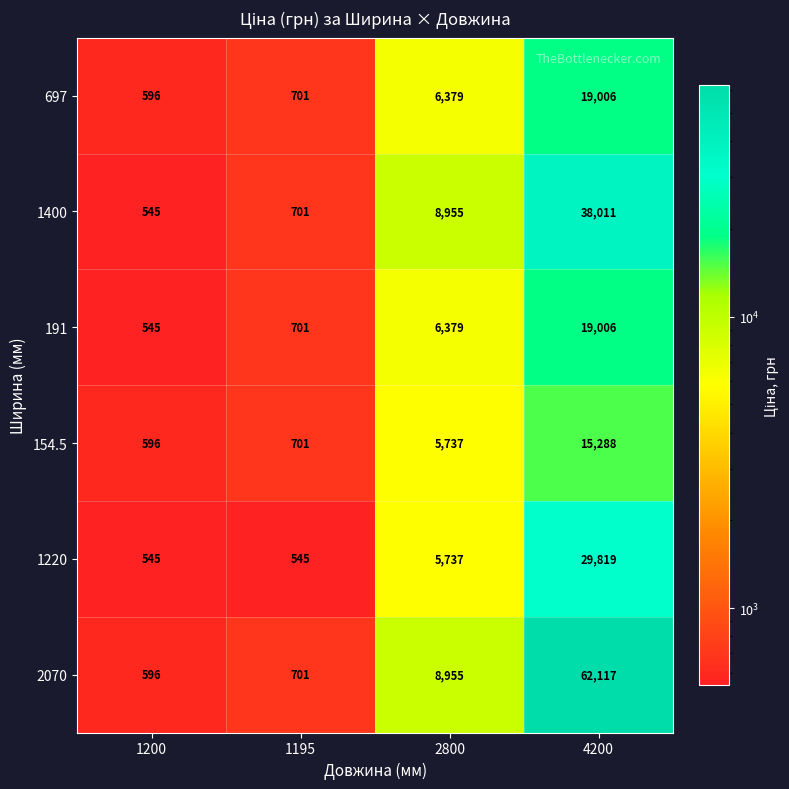

Rank the categories by 1400 value from lowest to highest.

1200, 1195, 2800, 4200